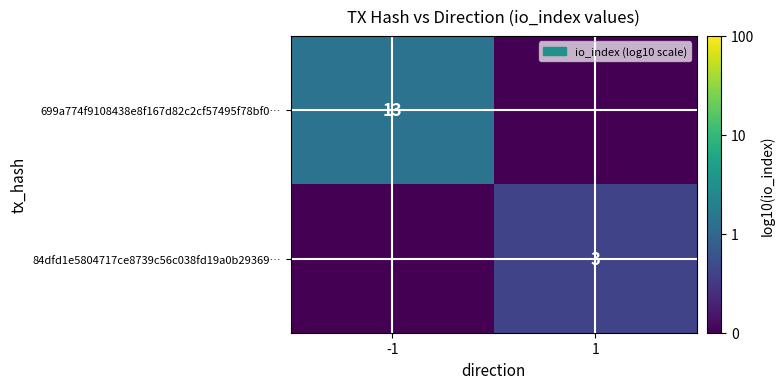

The value of 699a774f9108438e8f167d82c2cf57495f78bf0… at -1 is 13. True or false?

True